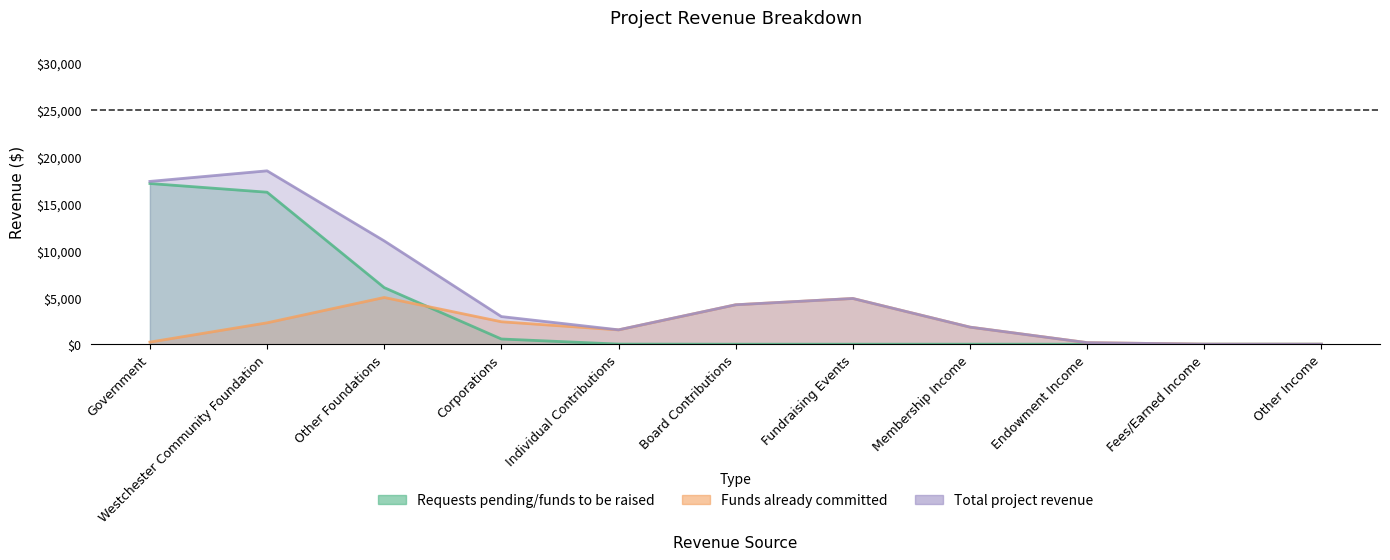

What is the average value of the Total project revenue series?

5682